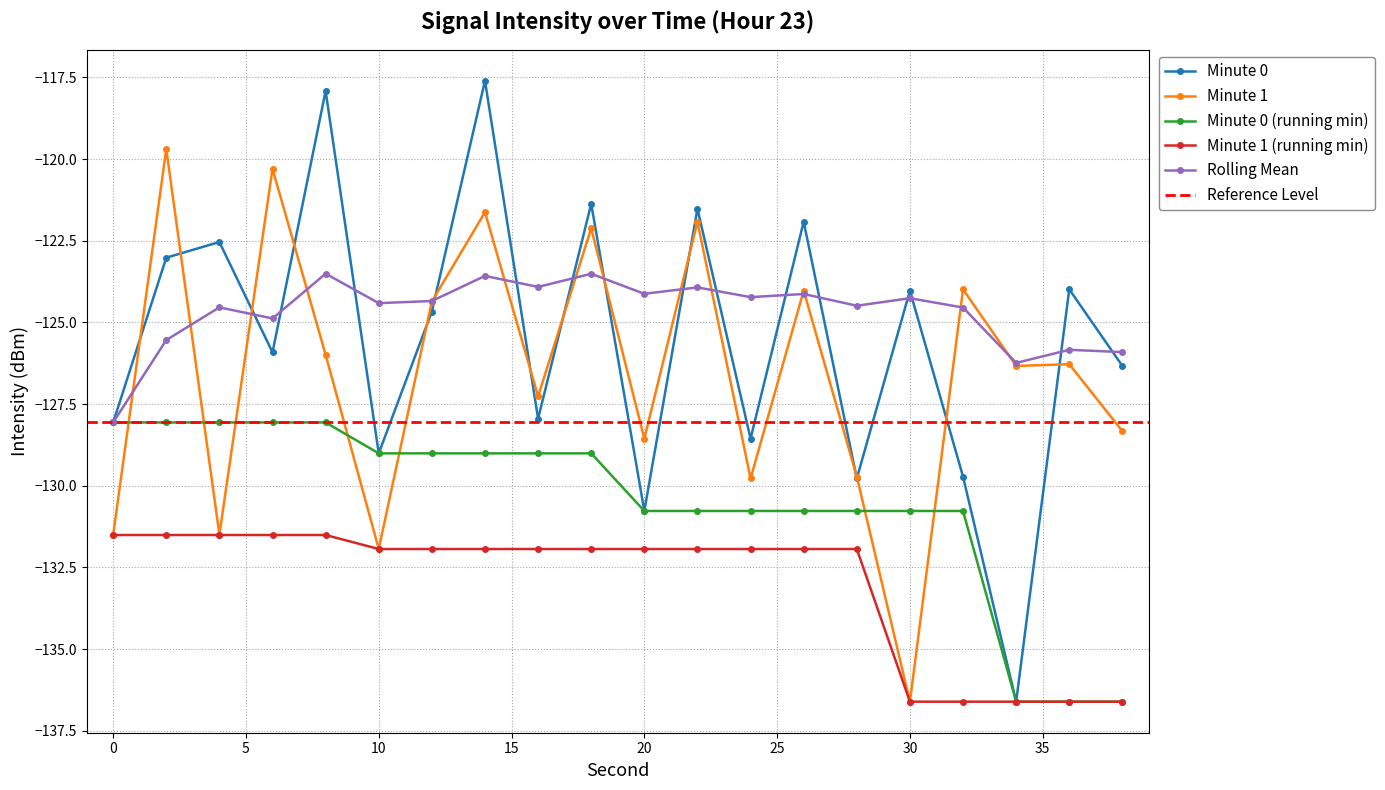

What is the approximate value of Minute 0 at 18?

-121.4